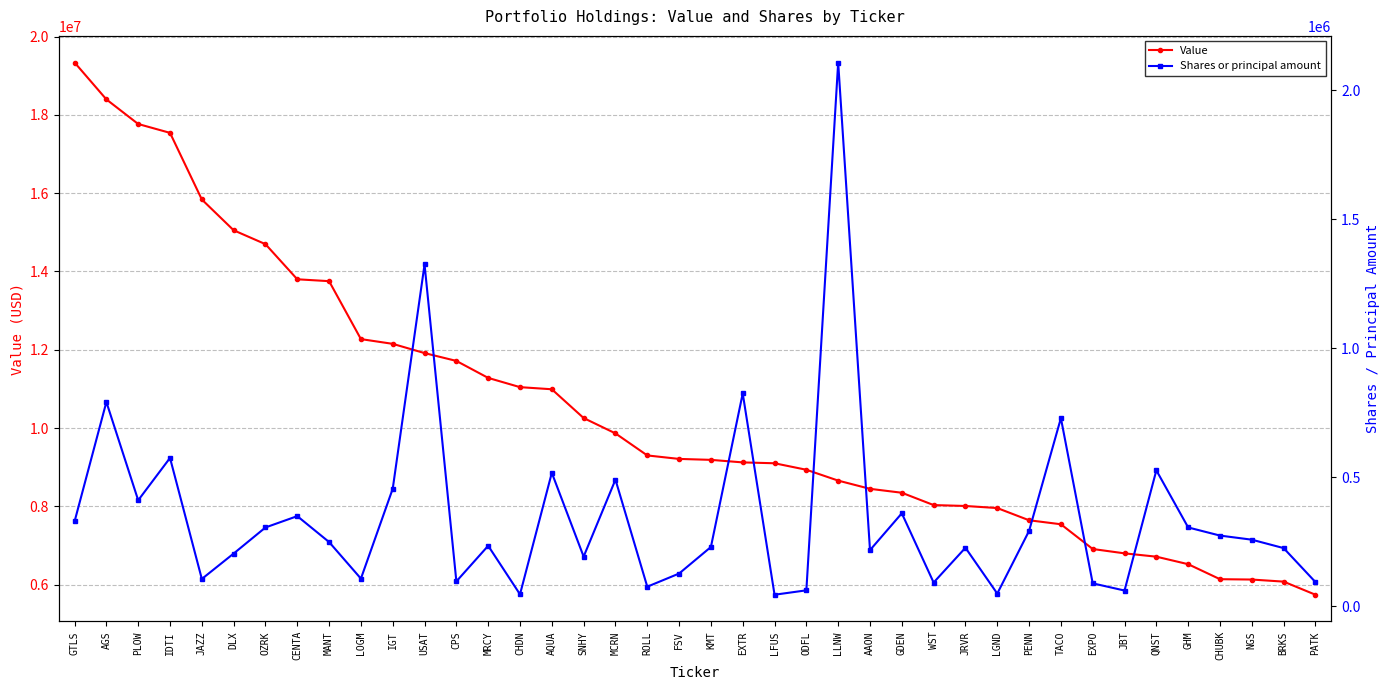

Is it true that Shares or principal amount equals 34560 at PATK?

False